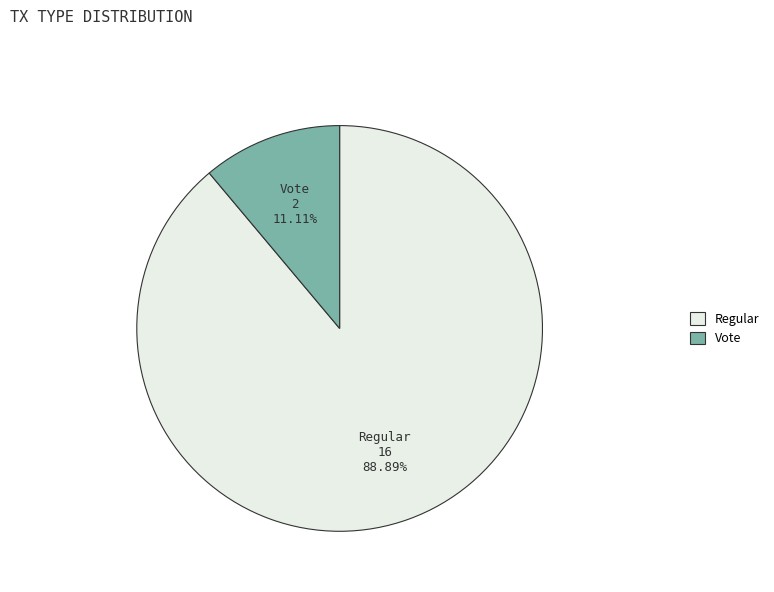

How many segments does this pie chart have?

2